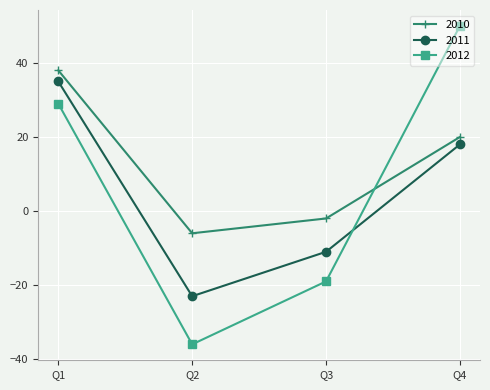

What is the difference between the highest and lowest values at Q2?

30